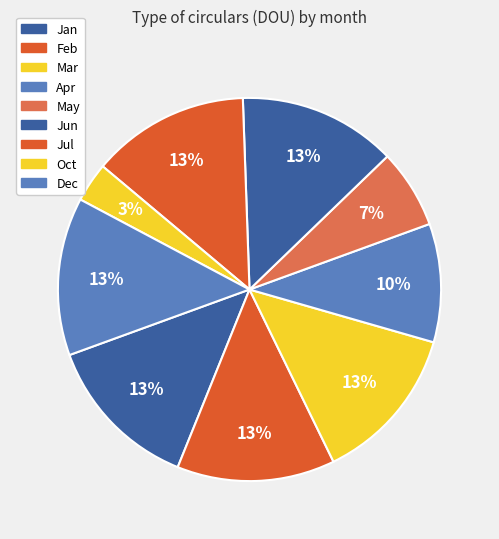

How many segments does this pie chart have?

9